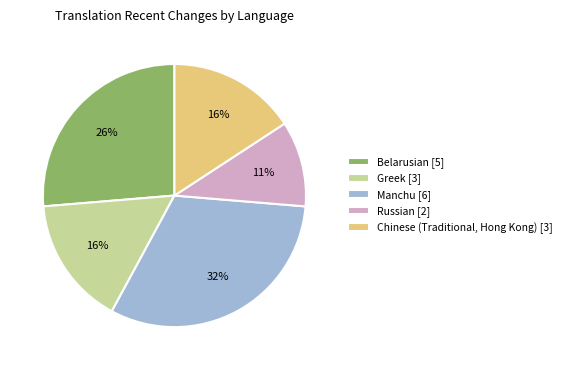

Approximately how many times larger is the value at Belarusian [5] compared to Manchu [6]?

0.8